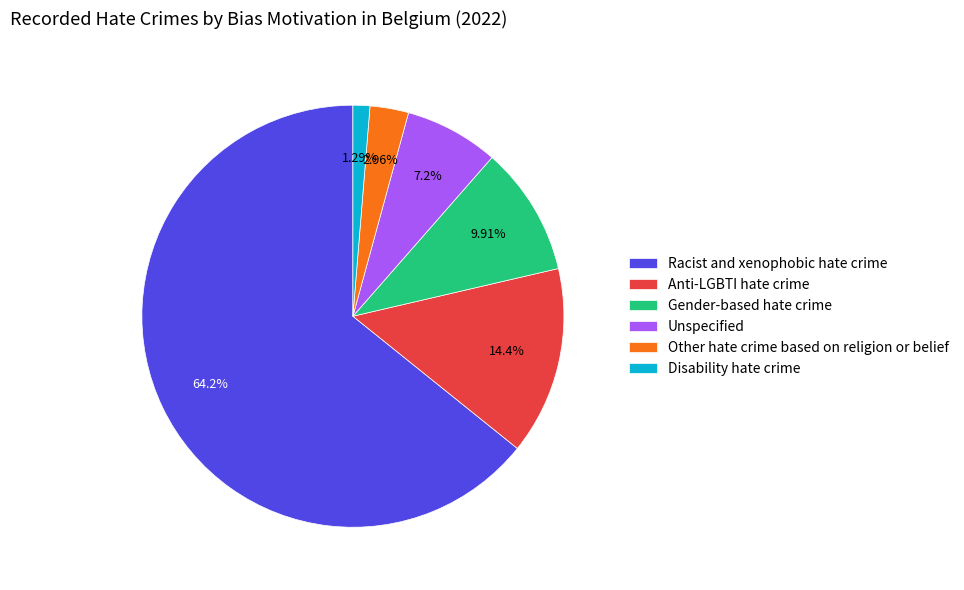

What is the smallest slice in the pie chart?

Disability hate crime